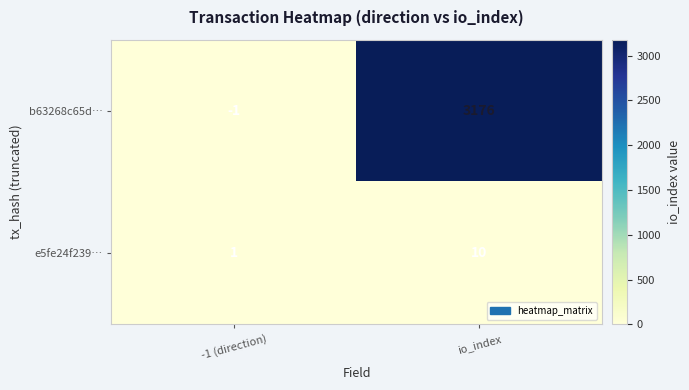

Between -1 (direction) and io_index, which series saw the biggest shift?

b63268c65d…